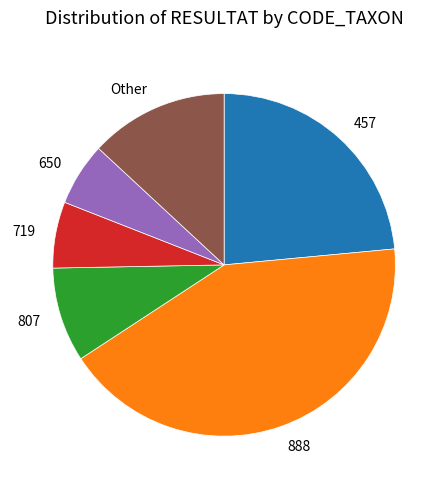

Which has a higher value, 457 or 650?

457